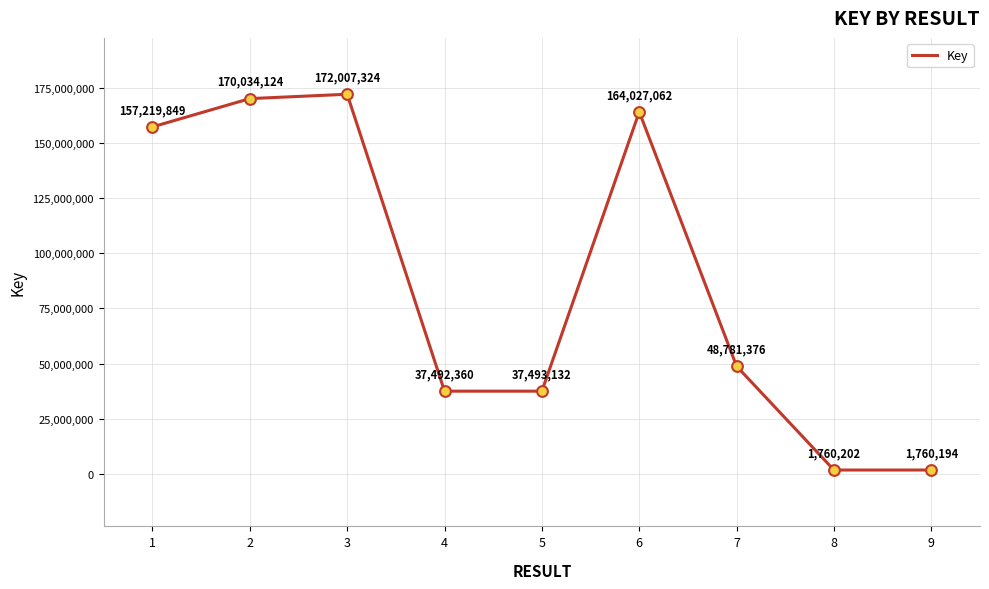

What is the change in value from 4 to 5?

+772